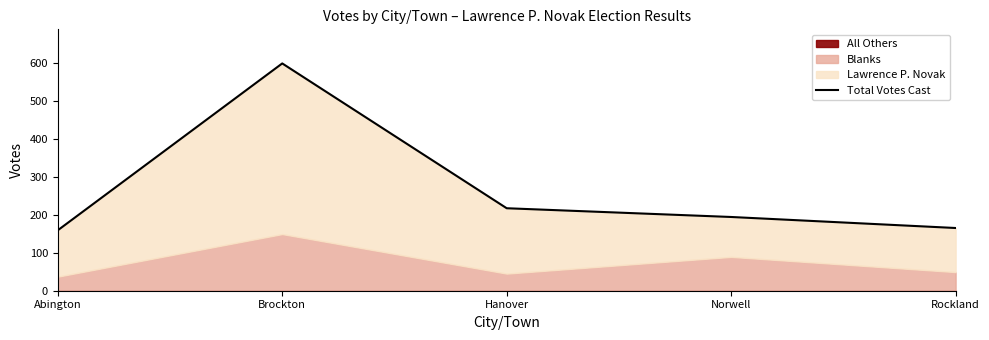

What is the ratio of the value at Hanover to the value at Rockland?

1.3